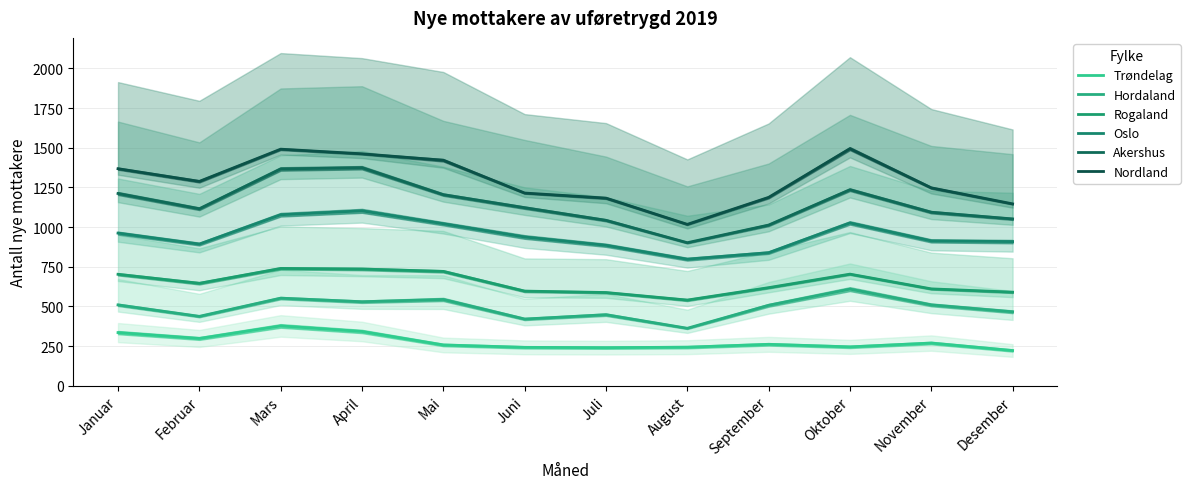

Which category has the lowest value in the Nordland series?

August